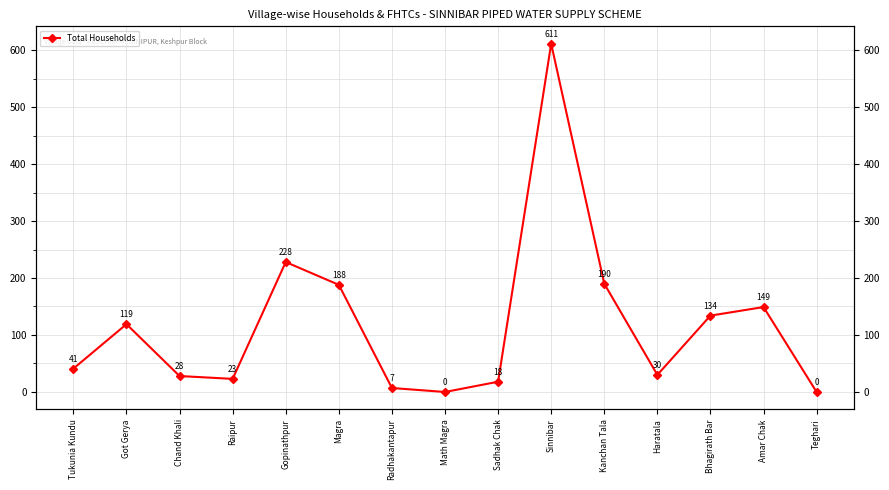

How many data points are less than 41?

7